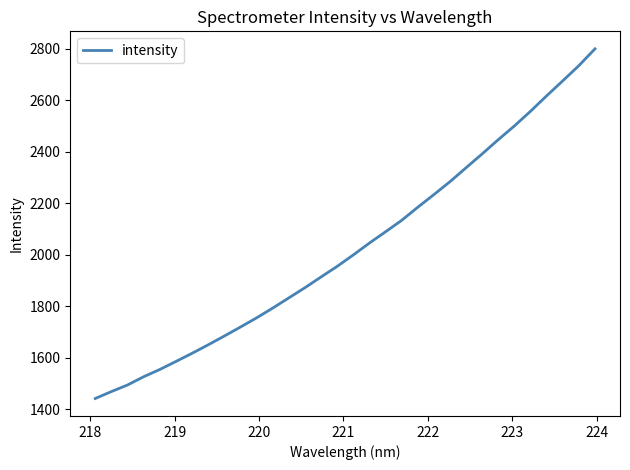

What is the average value?

2027.3